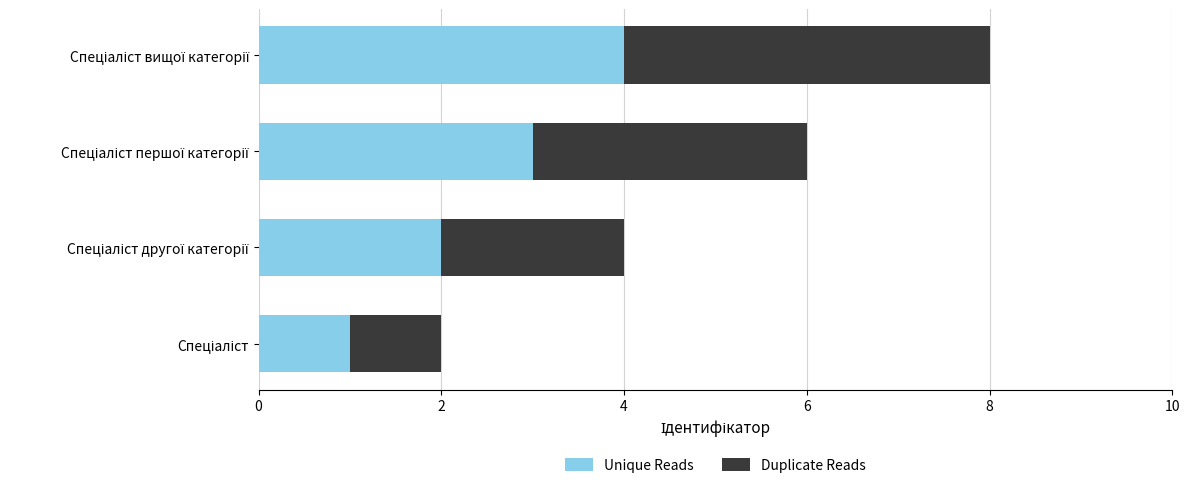

What is the highest value of the Unique Reads series?

4